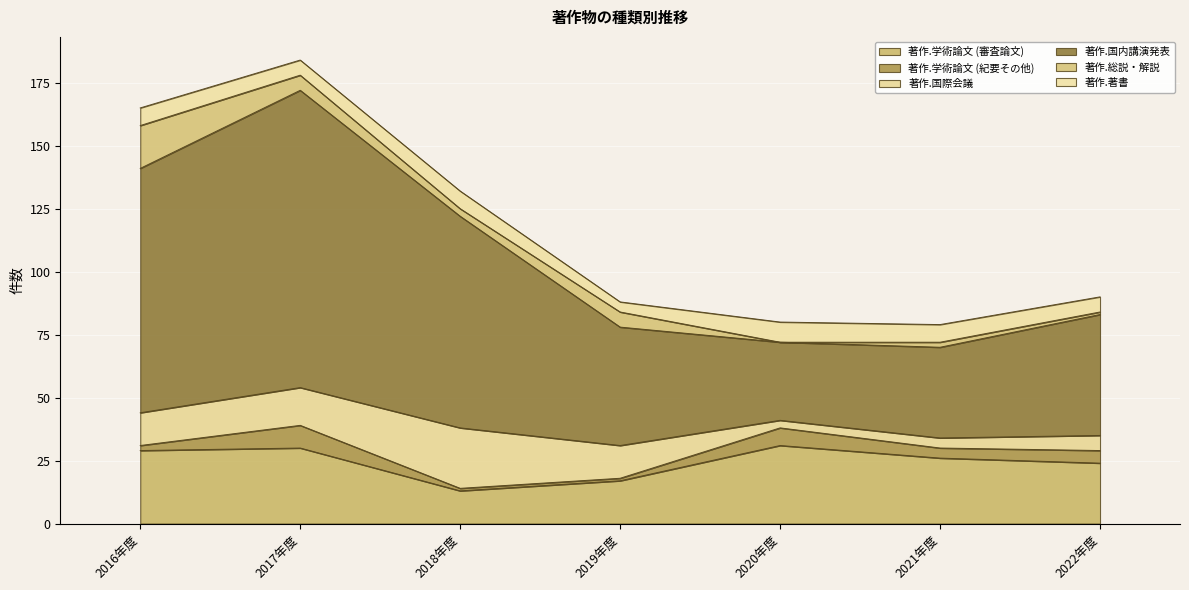

Where does the 著作.総説・解説 series first go above 3?

2016年度